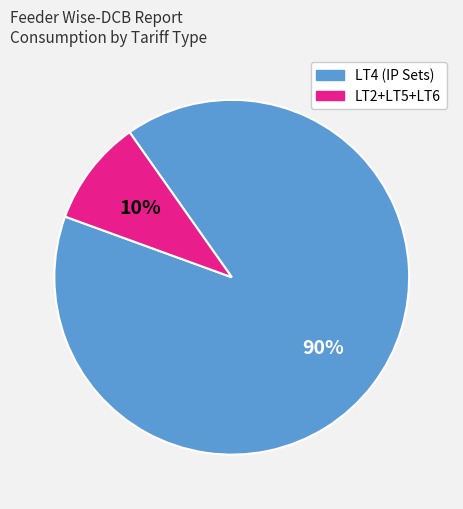

To the nearest percent, what is the average slice percentage?

50%